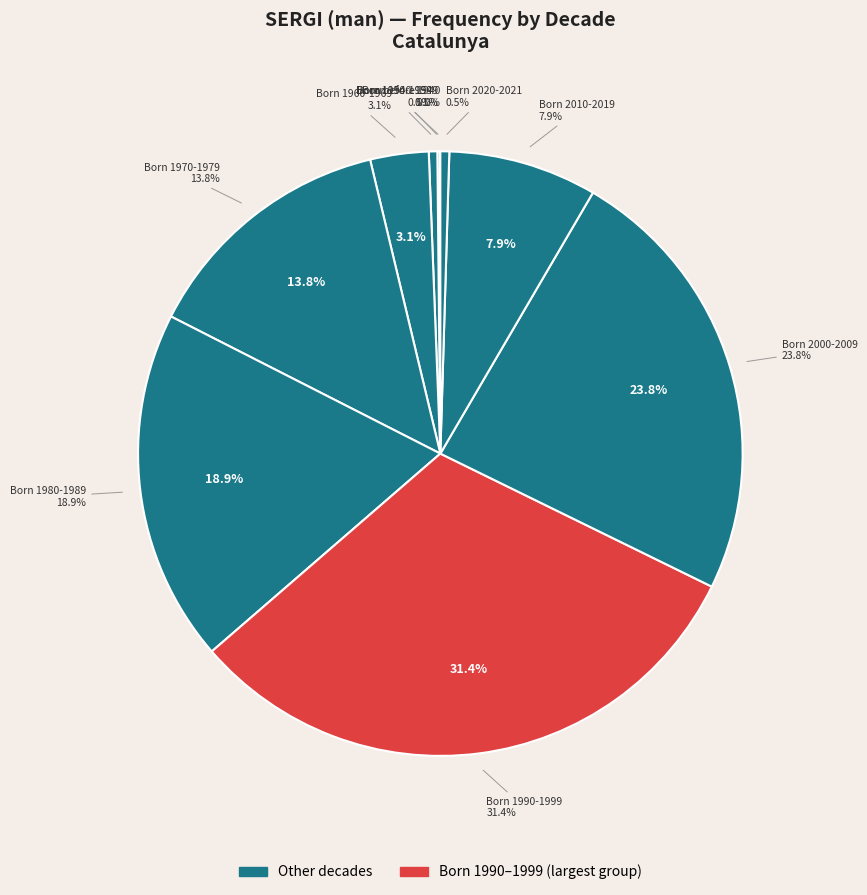

What percentage is the Born 2000-2009 slice, to the nearest percent?

24%